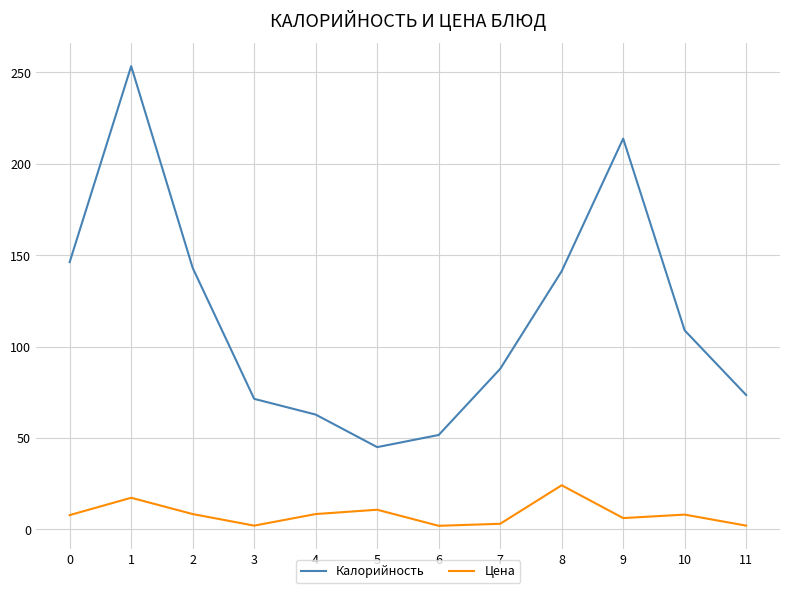

What is the lowest value of the Калорийность series?

45.0